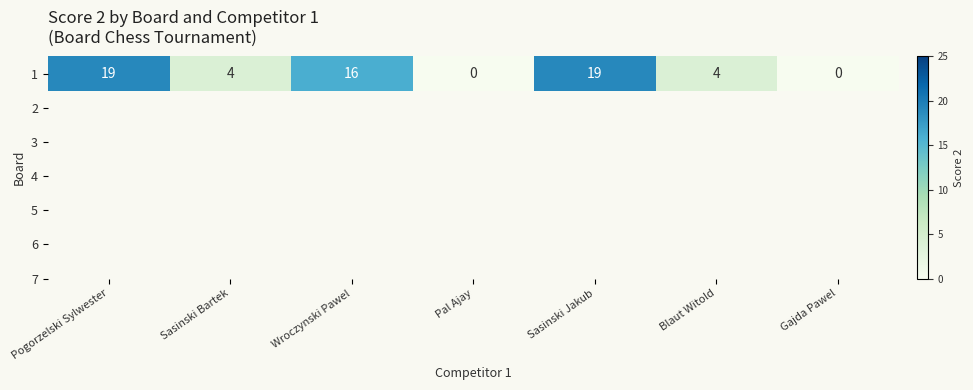

Which has a higher value, Pal Ajay or Sasinski Jakub?

Sasinski Jakub